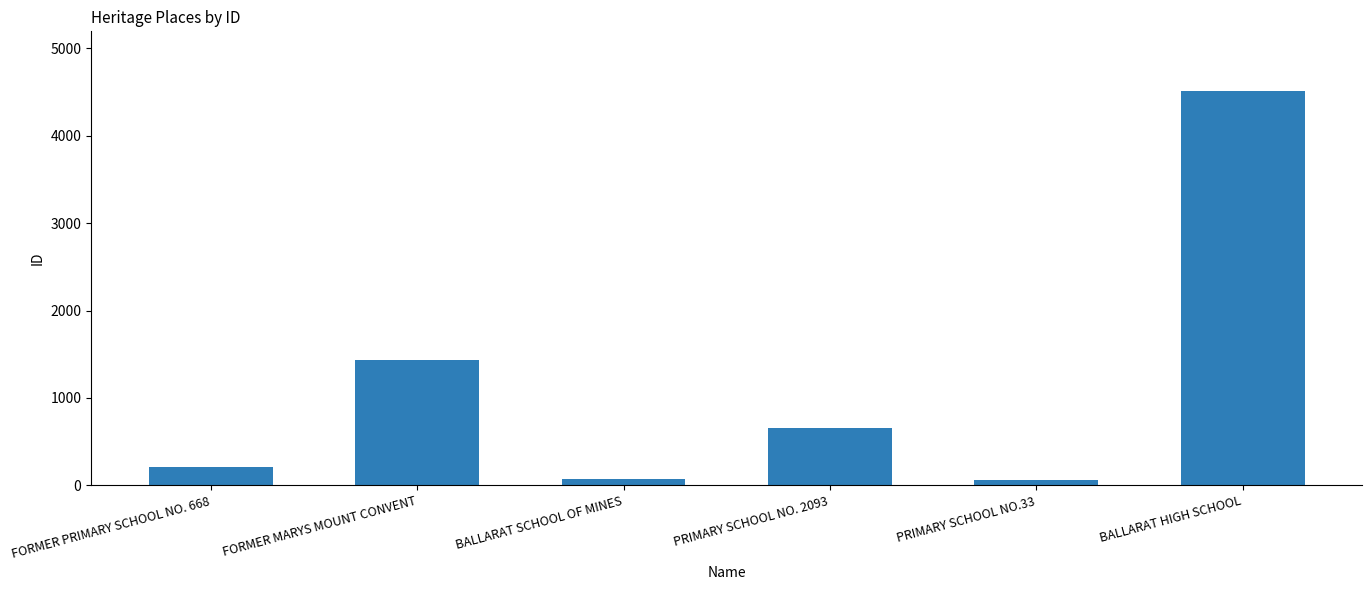

Which category has the highest value across all series?

BALLARAT HIGH SCHOOL